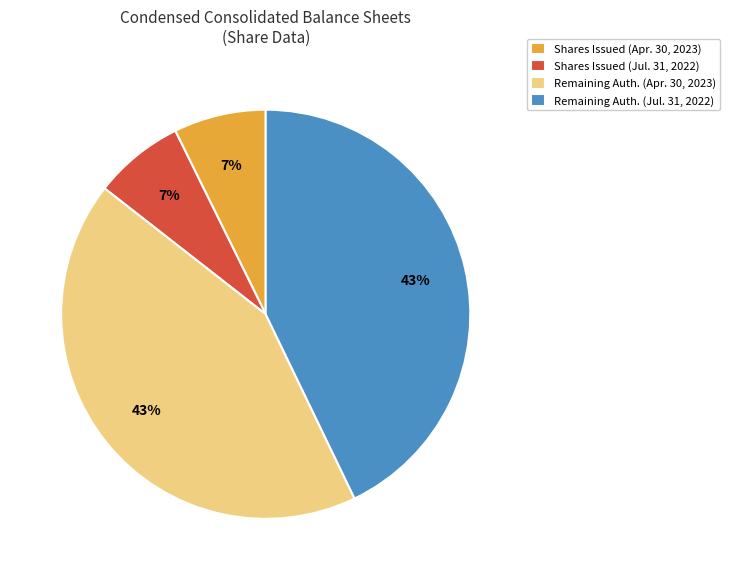

To the nearest percent, what is the average slice percentage?

25%